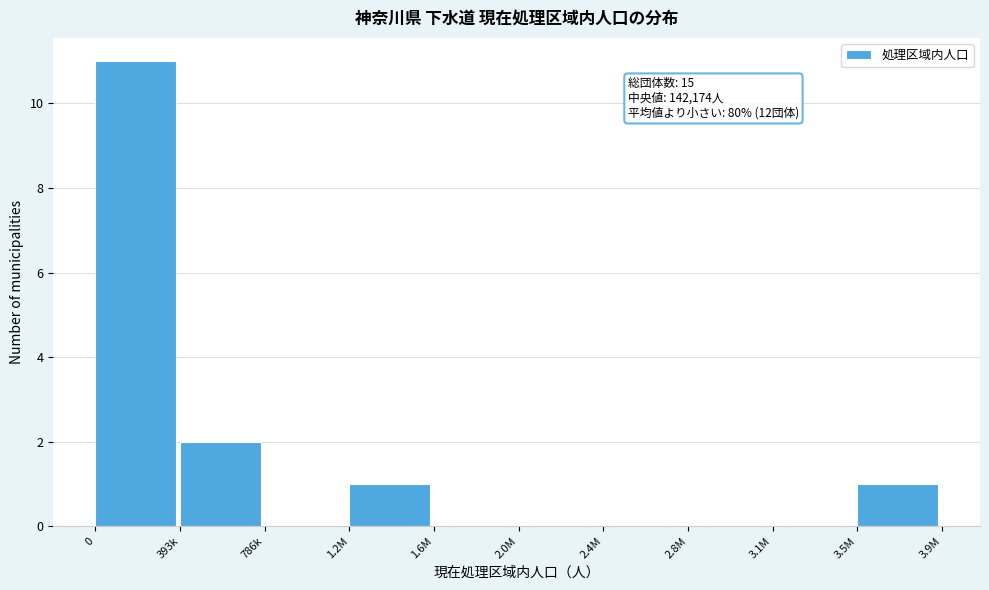

Reading left to right, what are all the values shown in this chart?

0=11	393k=2	786k=0	1.2M=1	1.6M=0	2.0M=0	2.4M=0	2.8M=0	3.1M=0	3.5M=1